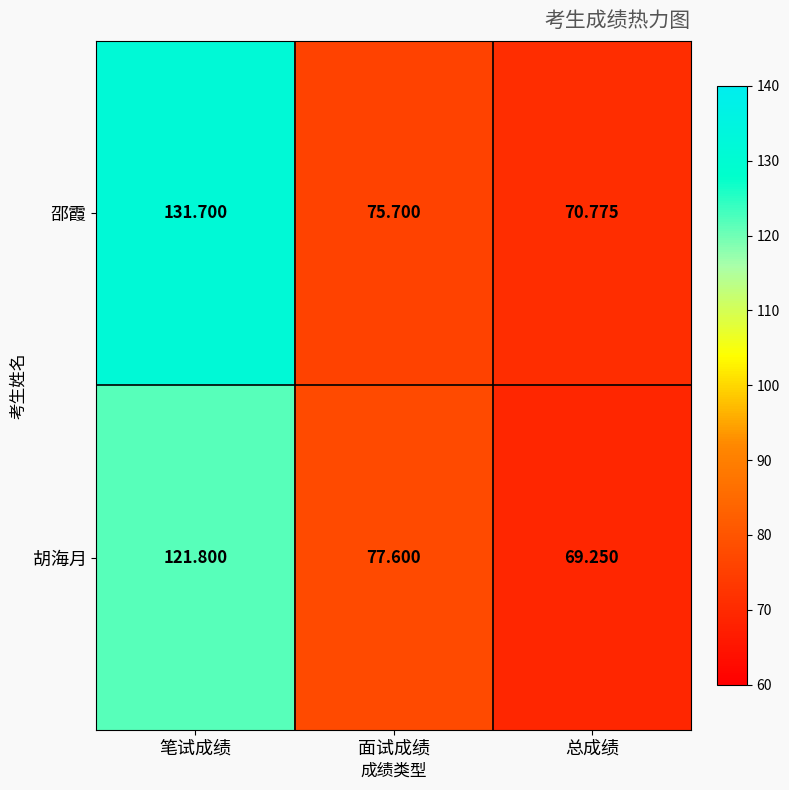

Is the value of 邵霞 at 笔试成绩 greater than the value of 胡海月 at 笔试成绩?

Yes